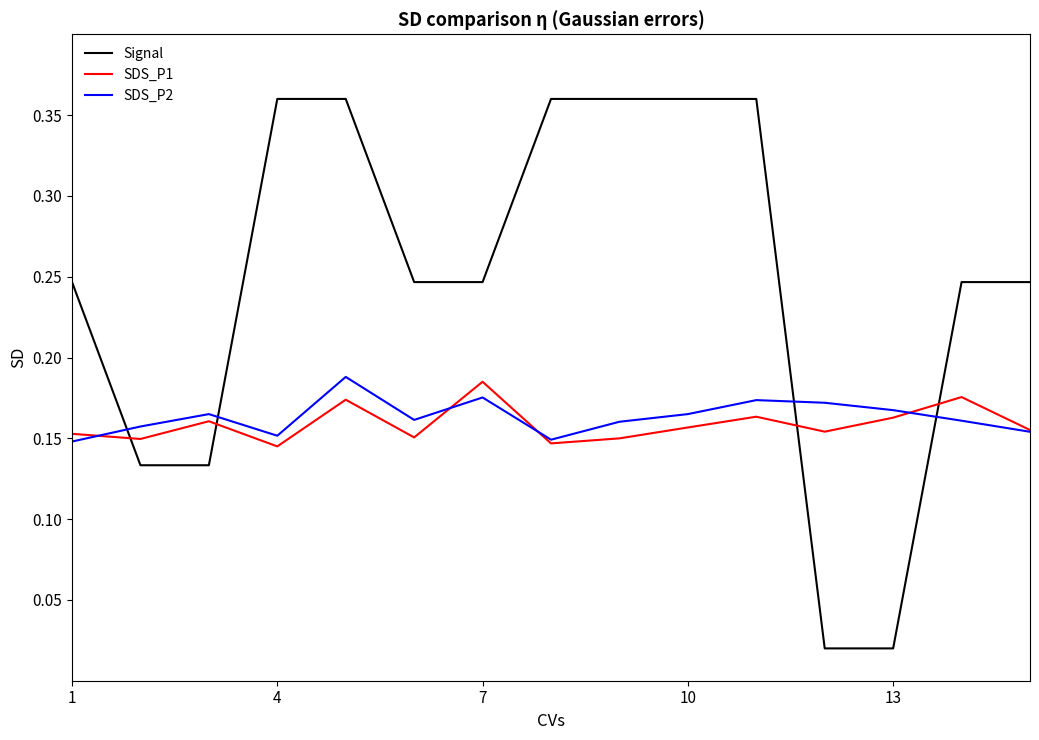

Which series has the largest range (max minus min)?

Signal